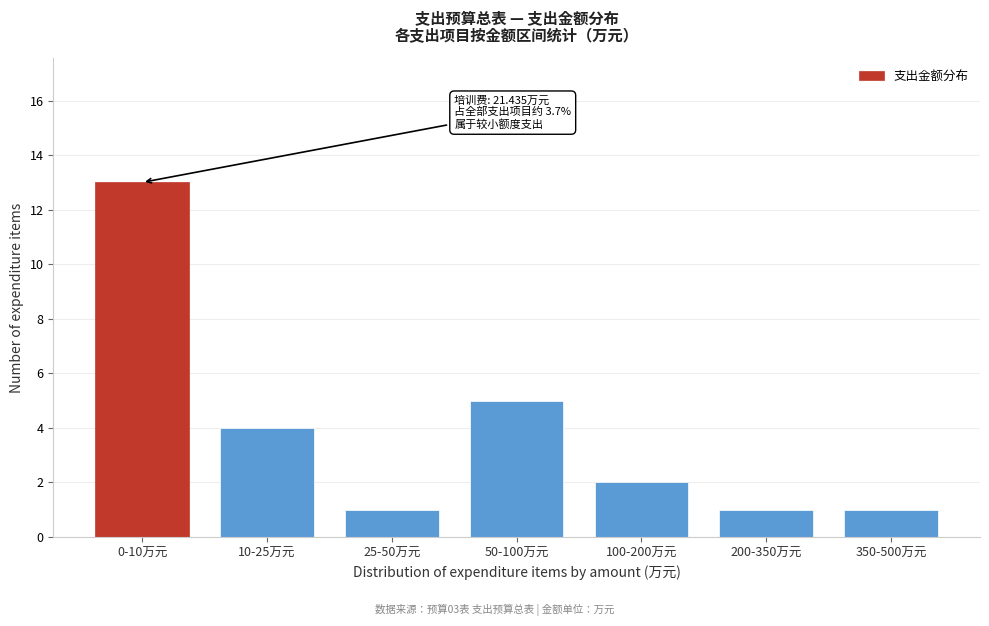

Reading left to right, what are all the values shown in this chart?

13	4	1	5	2	1	1